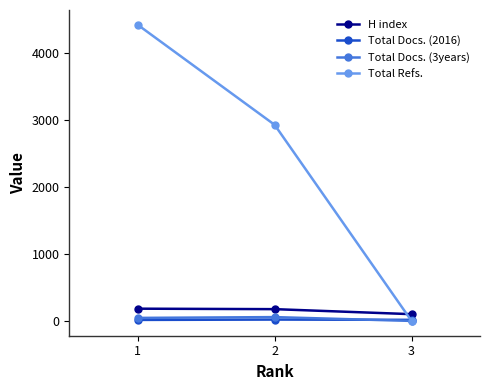

What is the sum of all Total Refs. values?

7362